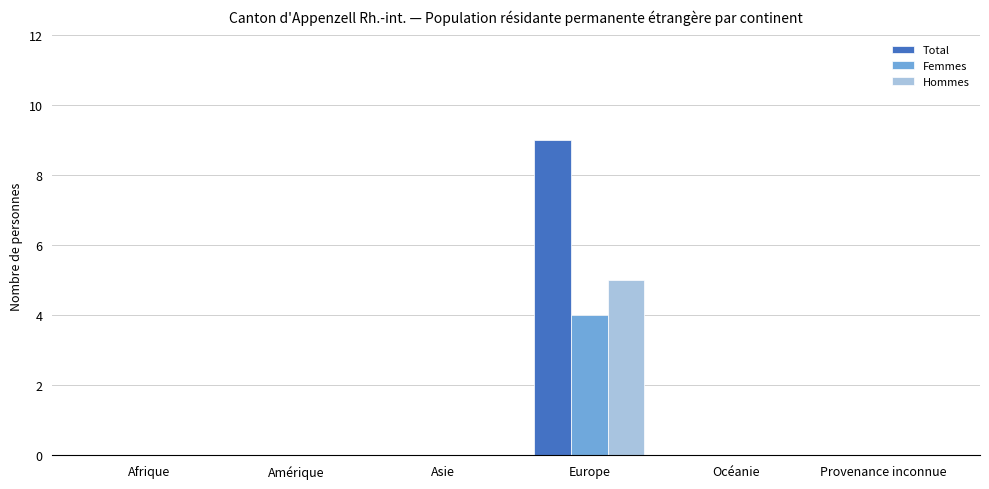

What are all the series names shown in the legend?

Total, Femmes, Hommes